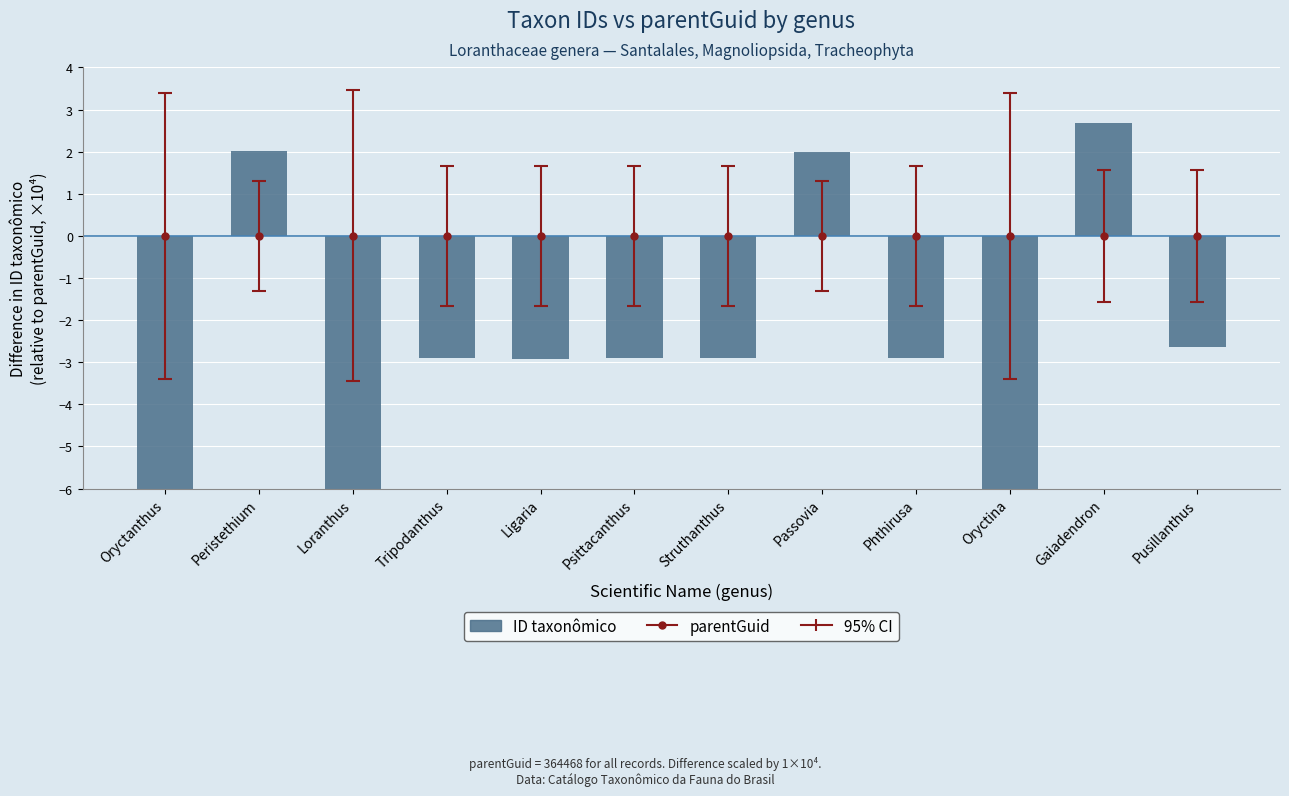

How many data points are above -2?

3